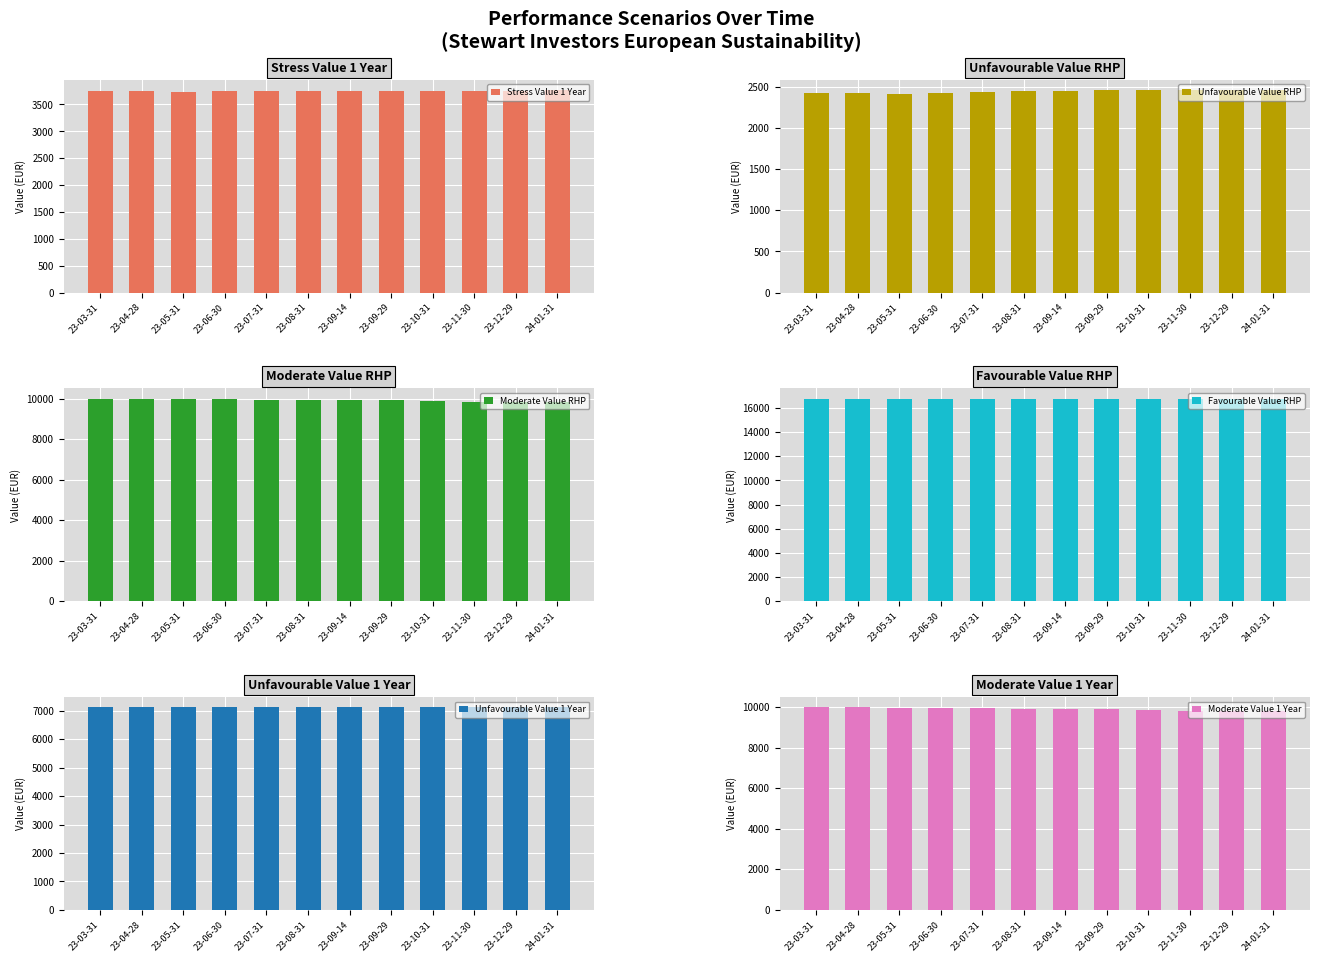

What is the average value of the Stress Value 1 Year series?

3752